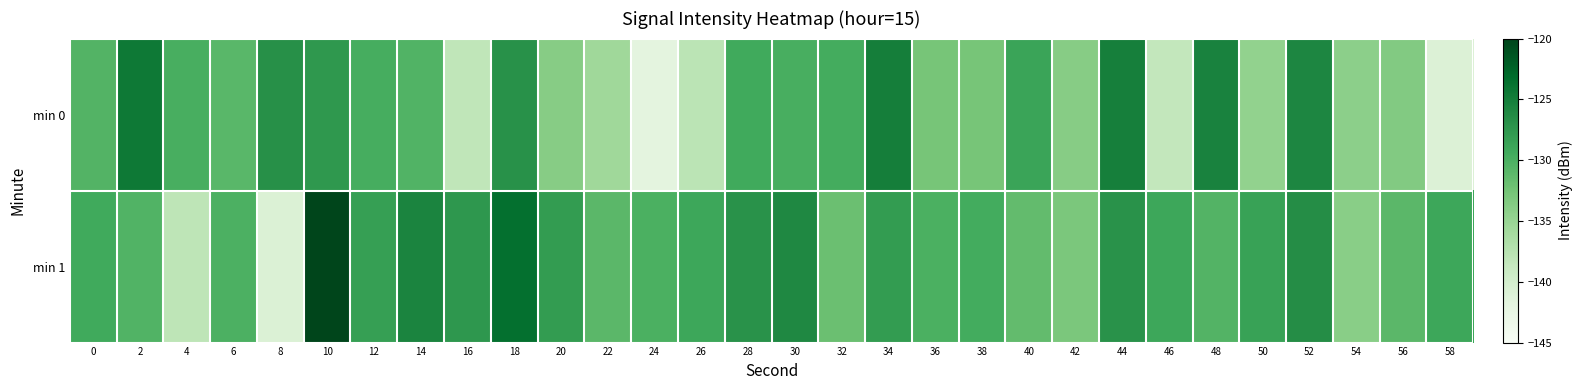

Reading left to right, what are all the values shown in this chart?

min 0: 0=-130.5	2=-124.4	4=-129.8	6=-130.9	8=-126.8	10=-127.5	12=-129.7	14=-130.4	16=-138.3	18=-126.9	20=-133.8	22=-135.6	24=-141.8	26=-137.8	28=-129.3	30=-129.8	32=-129.6	34=-125.0	36=-132.7	38=-132.8	40=-128.8	42=-133.8	44=-125.1	46=-138.4	48=-125.4	50=-134.6	52=-125.9	54=-134.2	56=-133.6	58=-141.0
min 1: 0=-129.3	2=-130.4	4=-138.0	6=-130.1	8=-140.9	10=-120.1	12=-128.2	14=-125.6	16=-127.5	18=-123.5	20=-128.0	22=-131.0	24=-130.0	26=-129.0	28=-127.0	30=-126.0	32=-132.0	34=-128.0	36=-130.0	38=-129.5	40=-131.5	42=-133.0	44=-127.0	46=-129.0	48=-130.5	50=-128.5	52=-126.5	54=-134.0	56=-131.0	58=-129.0